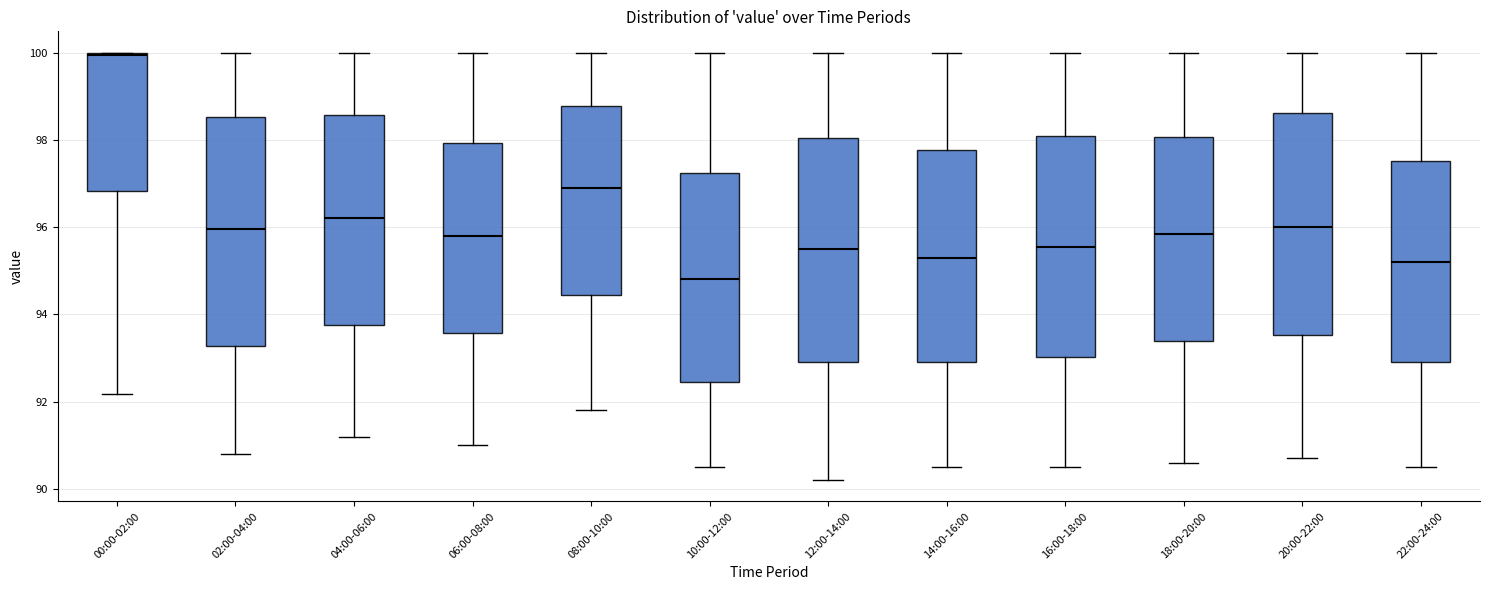

Reading left to right, read every box against the y-axis: the position of its median line, the range the box covers, and the ends of its whiskers. The values are not printed on the chart, so give them approximately, as read against the axis.

00:00-02:00: median 100.0, box 96.8 to 100.0, whiskers 92.2 to 100.0
02:00-04:00: median 96.0, box 93.2 to 98.6, whiskers 90.8 to 100.0
04:00-06:00: median 96.2, box 93.8 to 98.6, whiskers 91.2 to 100.0
06:00-08:00: median 95.8, box 93.6 to 98.0, whiskers 91.0 to 100.0
08:00-10:00: median 97.0, box 94.4 to 98.8, whiskers 91.8 to 100.0
10:00-12:00: median 94.8, box 92.4 to 97.2, whiskers 90.6 to 100.0
12:00-14:00: median 95.6, box 93.0 to 98.0, whiskers 90.2 to 100.0
14:00-16:00: median 95.4, box 93.0 to 97.8, whiskers 90.6 to 100.0
16:00-18:00: median 95.6, box 93.0 to 98.2, whiskers 90.6 to 100.0
18:00-20:00: median 95.8, box 93.4 to 98.0, whiskers 90.6 to 100.0
20:00-22:00: median 96.0, box 93.6 to 98.6, whiskers 90.8 to 100.0
22:00-24:00: median 95.2, box 93.0 to 97.6, whiskers 90.6 to 100.0